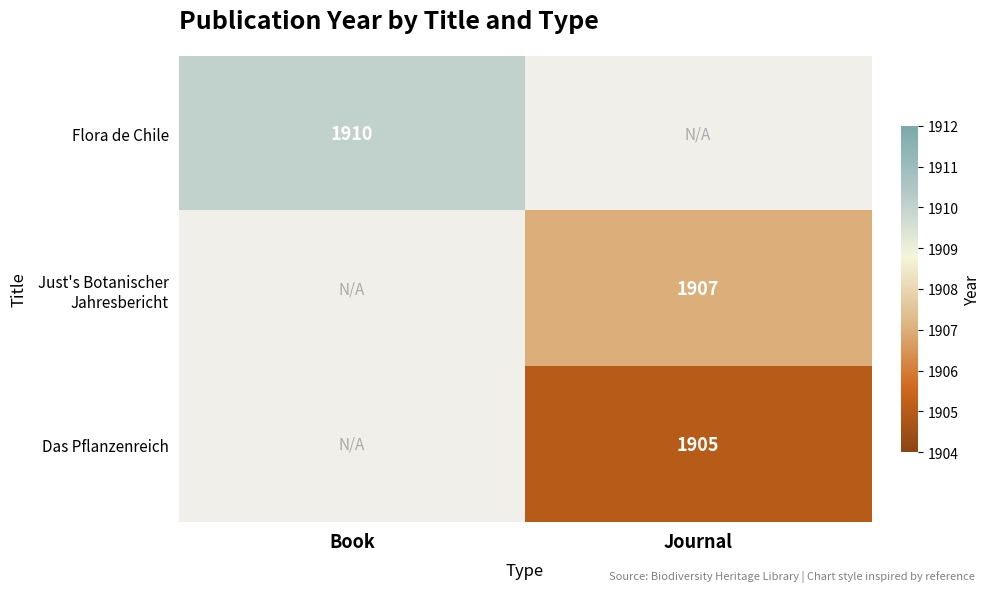

The value of Flora de Chile at Book is 1910. True or false?

True